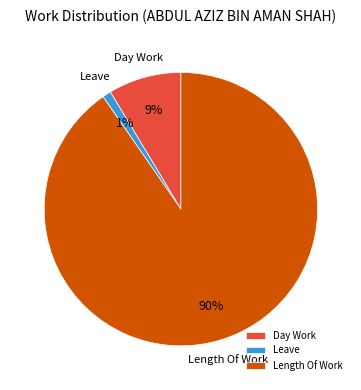

To the nearest percent, what portion does Length Of Work represent?

90%